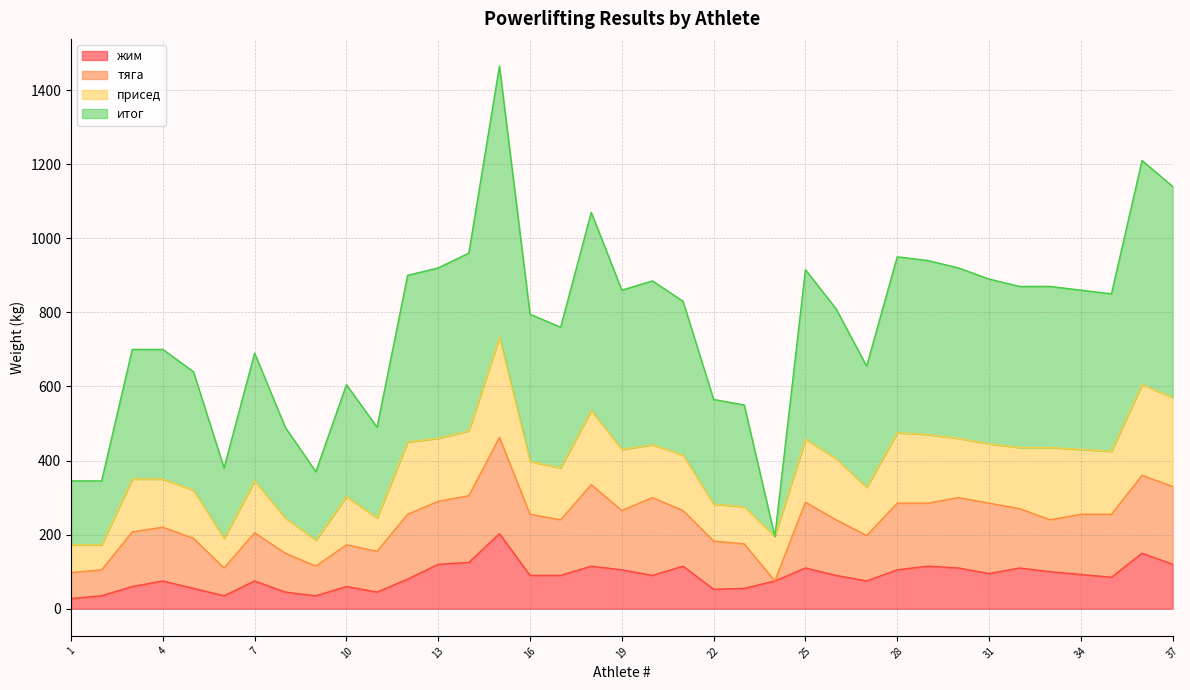

Where is жим nearest to the value 115?

18